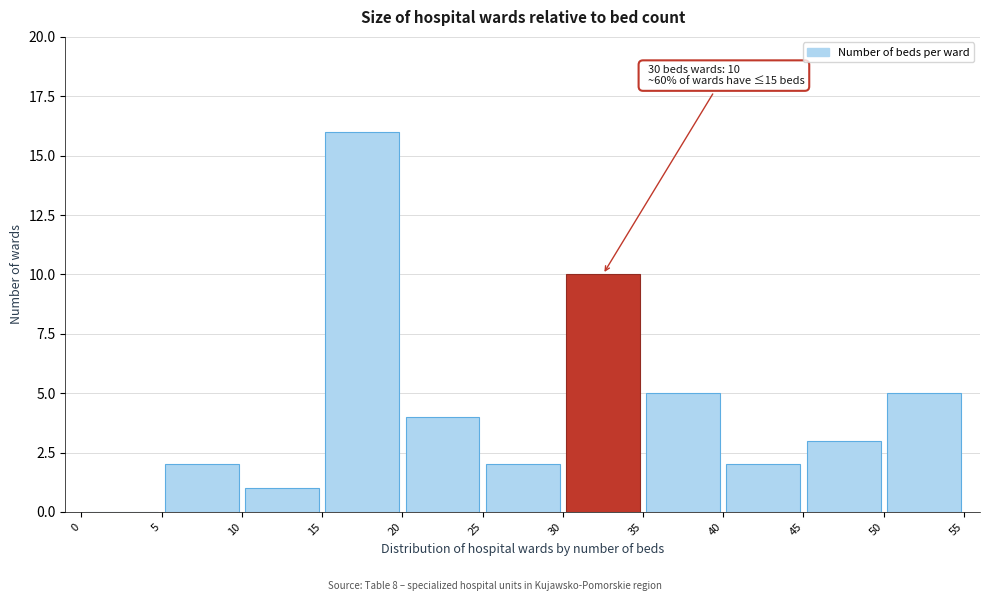

Which range on the x-axis has the tallest bar?

15 to 20